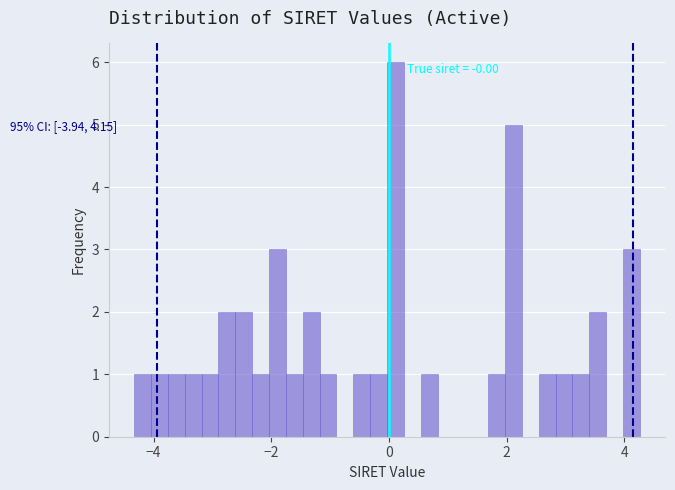

Around what value on the x-axis is the tallest bar? Give the approximate position of its centre, as read against the axis.

0.2